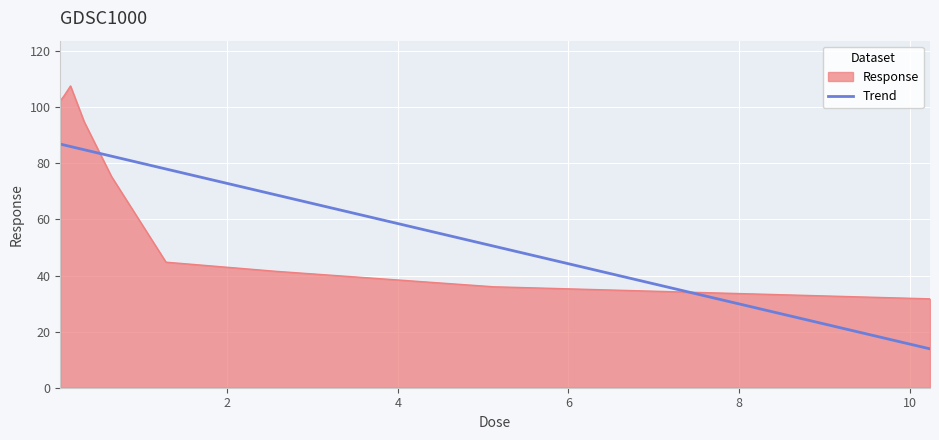

True or false: there are more than 0 points higher than both neighbors.

True